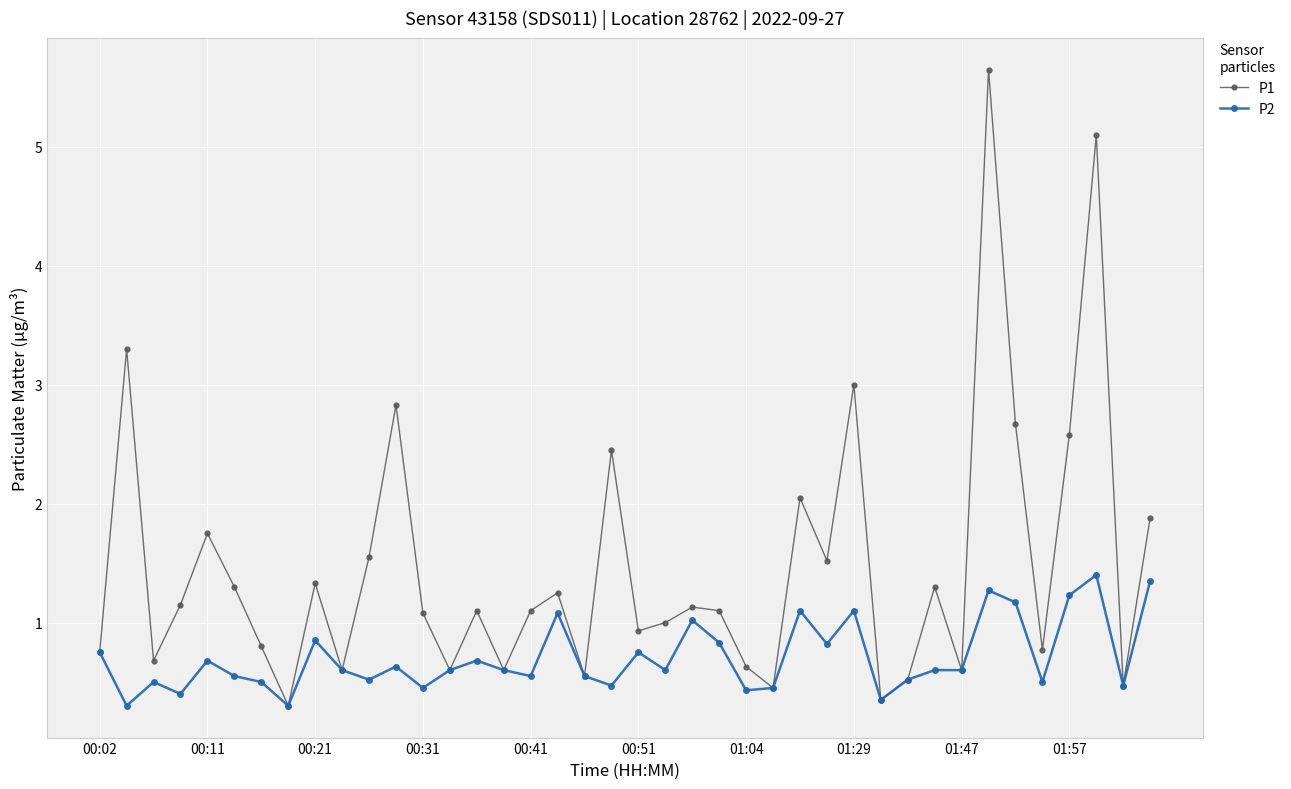

What is the value of the P2 point at the 39th from the left?

0.5